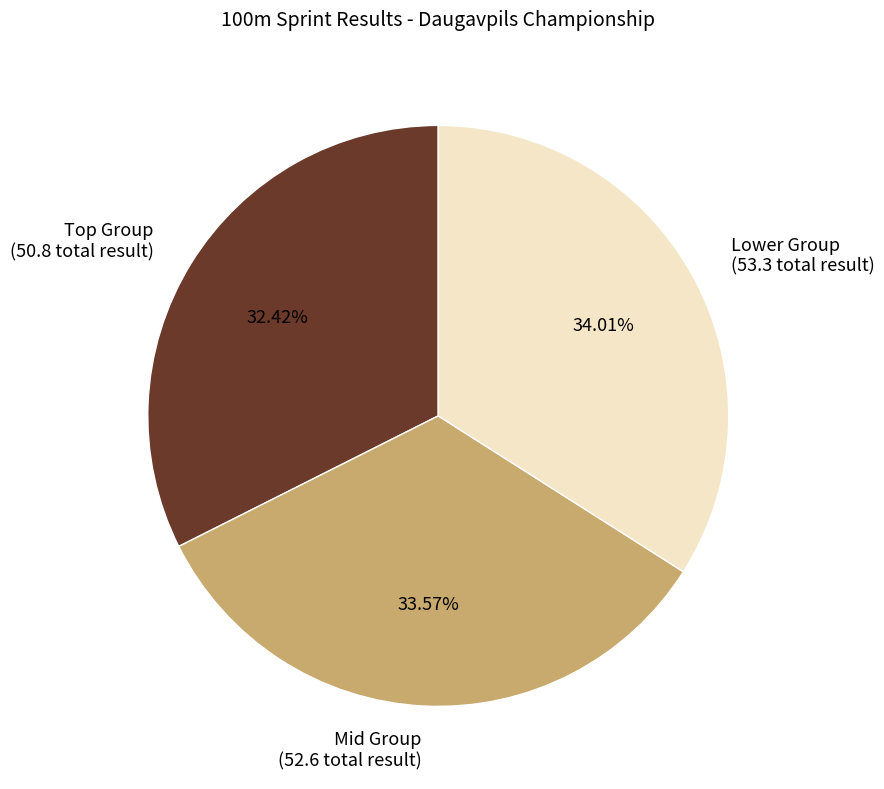

Is Lower Group (53.3 total result) the majority of the pie?

No